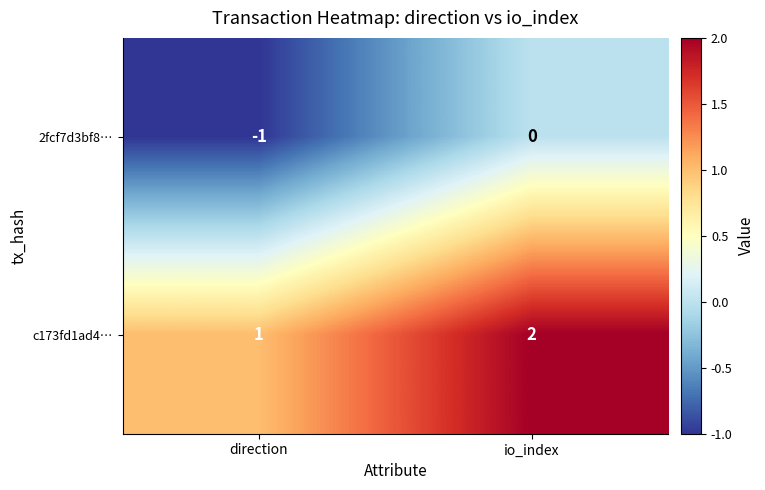

The value of c173fd1ad4… at direction is 2. True or false?

False